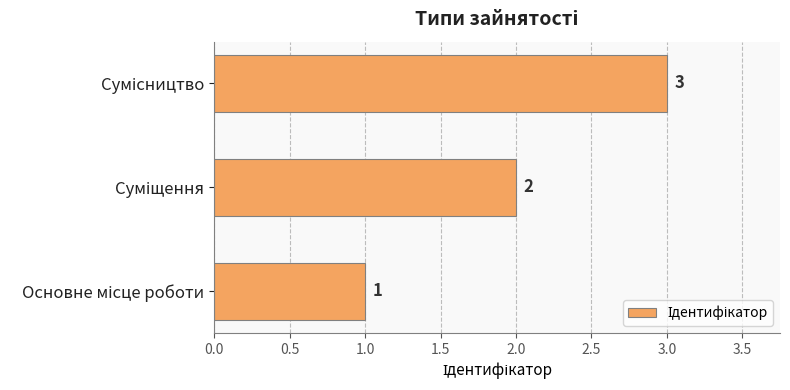

What is the sum of all values?

6